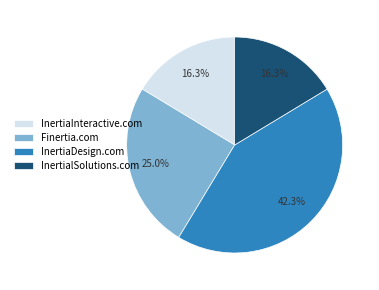

What portion of the pie excludes InertialSolutions.com?

83.7%